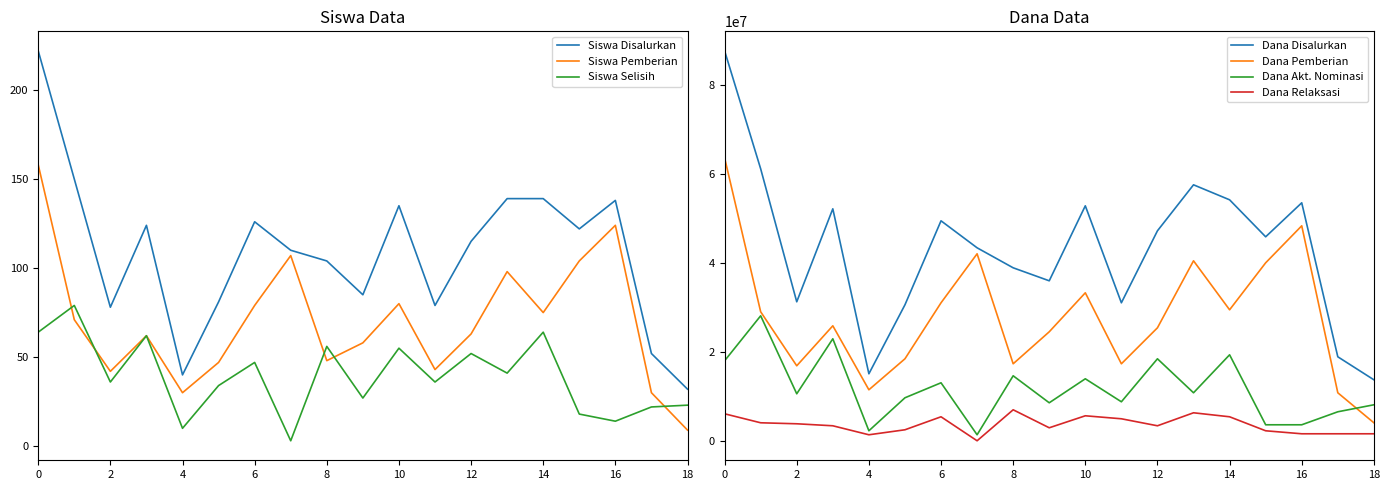

Which category has the highest value in the Siswa Pemberian series?

0